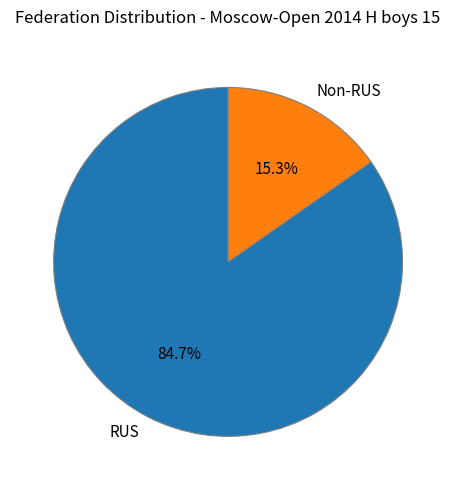

Rank the categories by value from highest to lowest.

RUS, Non-RUS